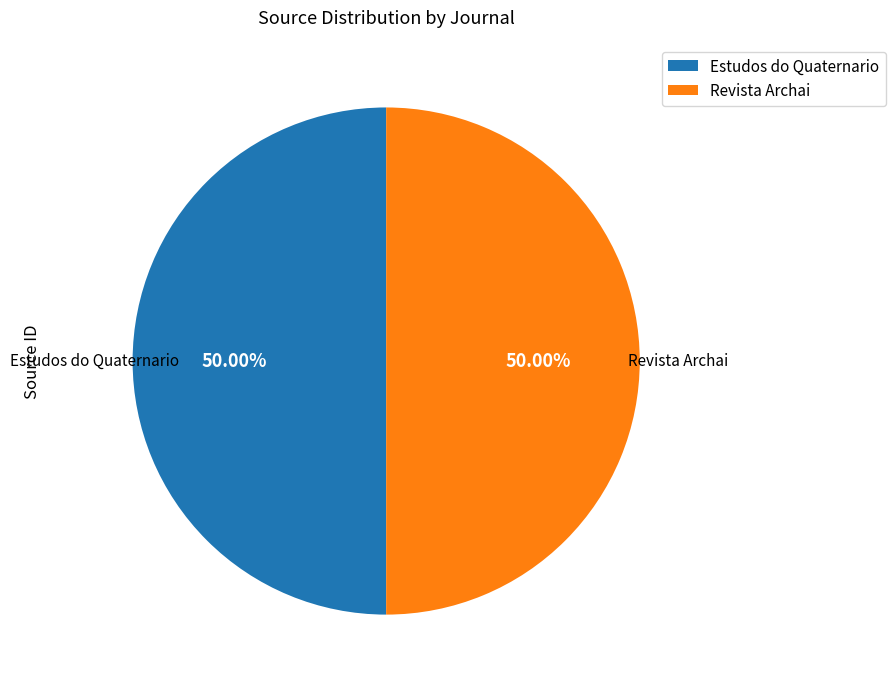

How many segments does this pie chart have?

2